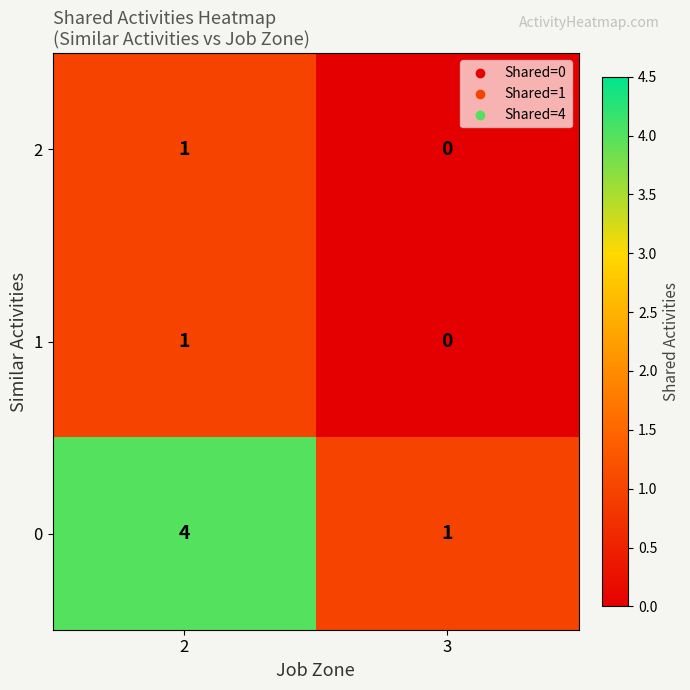

What is the sum of all 0 values?

5